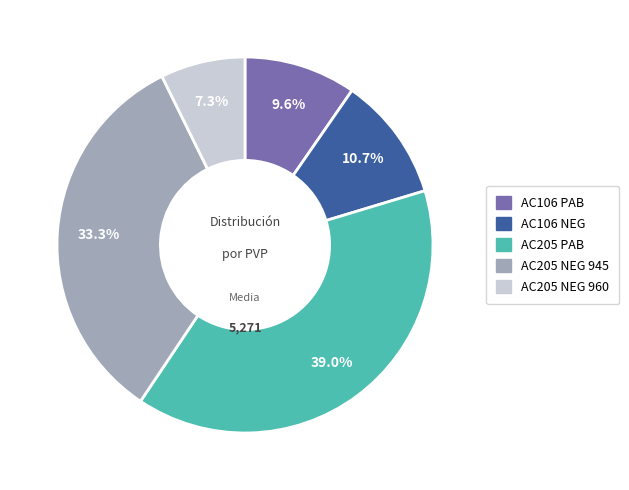

Does any single category account for the majority?

No